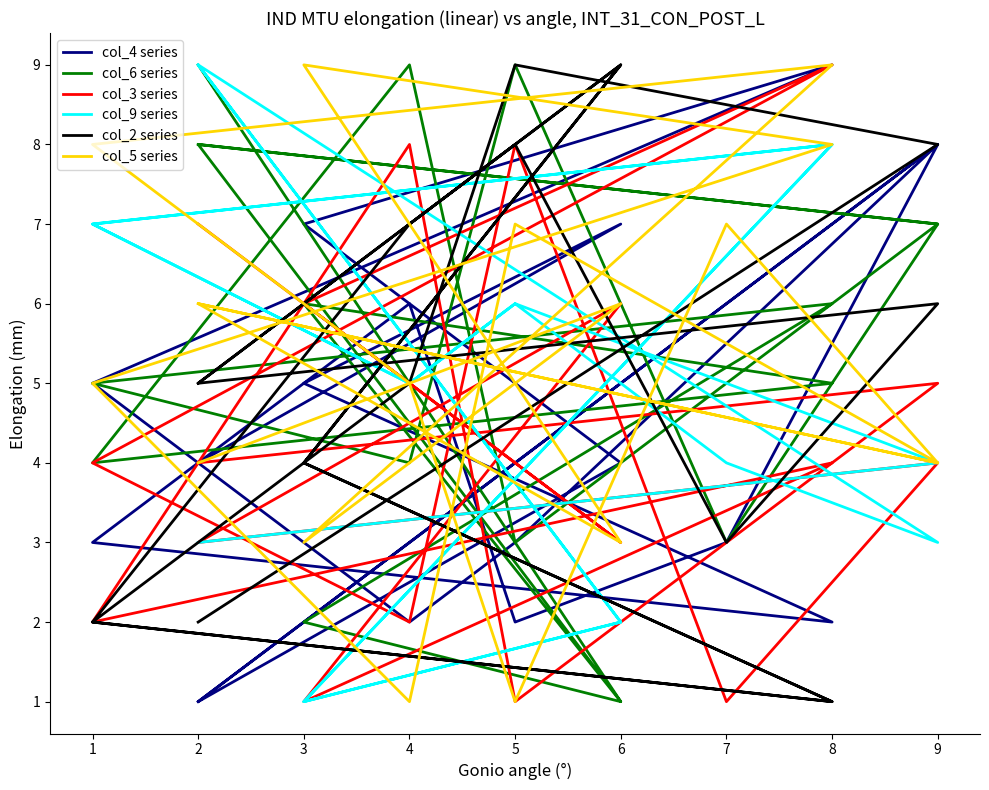

Reading right to left, list all the values displayed in this chart.

col_4 series: 4	7	5	2	3	6	2	3	8	1	4	7	9	5	2	3	8	1
col_6 series: 9	1	2	6	5	4	9	3	7	8	1	6	5	4	9	3	7	8
col_3 series: 7	3	6	9	4	2	8	1	4	3	6	1	4	2	8	1	5	4
col_9 series: 9	2	1	8	7	5	6	4	3	9	2	1	8	7	5	6	4	3
col_2 series: 5	9	4	1	2	7	8	3	6	5	9	4	1	2	5	9	8	2
col_5 series: 4	6	3	9	8	5	1	7	4	6	3	9	8	5	1	7	4	6